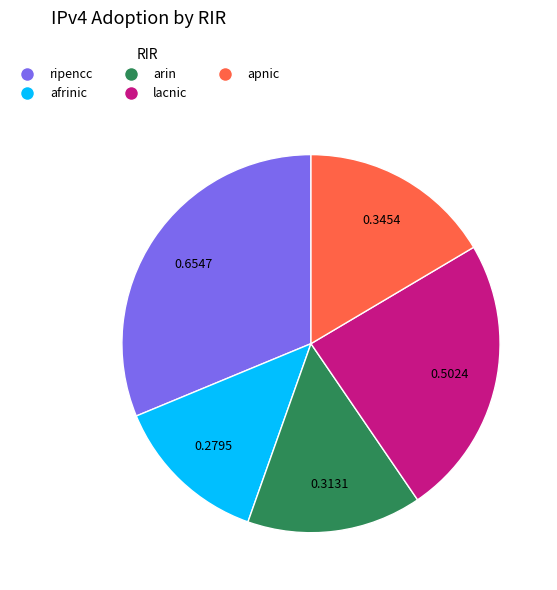

Which category has the biggest portion of the pie?

ripencc